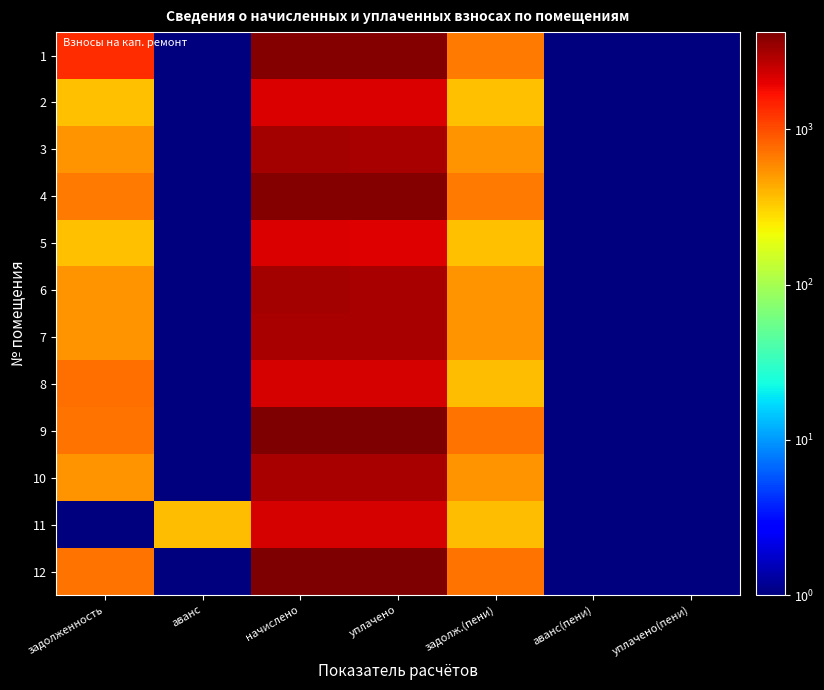

How many distinct data groups are displayed?

12